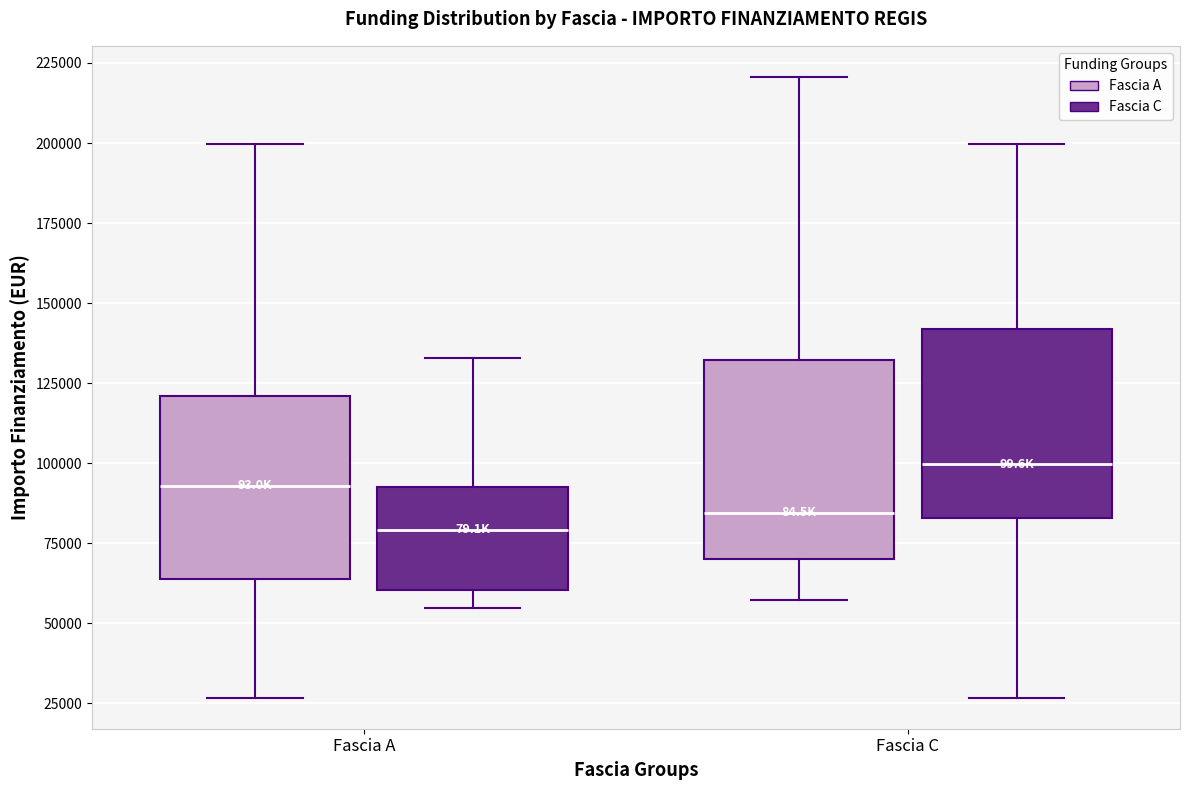

Reading left to right, read every box against the y-axis: the position of its median line, the range the box covers, and the ends of its whiskers. The values are not printed on the chart, so give them approximately, as read against the axis.

Fascia A (Fascia A): median 95000, box 65000 to 120000, whiskers 25000 to 200000
Fascia A (Fascia C): median 80000, box 60000 to 90000, whiskers 55000 to 135000
Fascia C (Fascia A): median 85000, box 70000 to 130000, whiskers 55000 to 220000
Fascia C (Fascia C): median 100000, box 85000 to 140000, whiskers 25000 to 200000